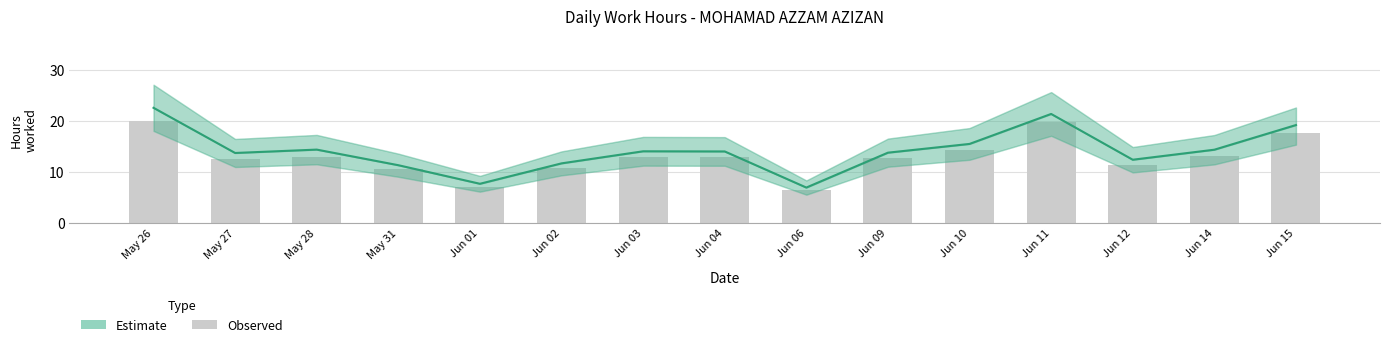

Rank the categories by Estimate value from lowest to highest.

Jun 06, Jun 01, May 31, Jun 02, Jun 12, May 27, Jun 09, Jun 04, Jun 03, Jun 14, May 28, Jun 10, Jun 15, Jun 11, May 26